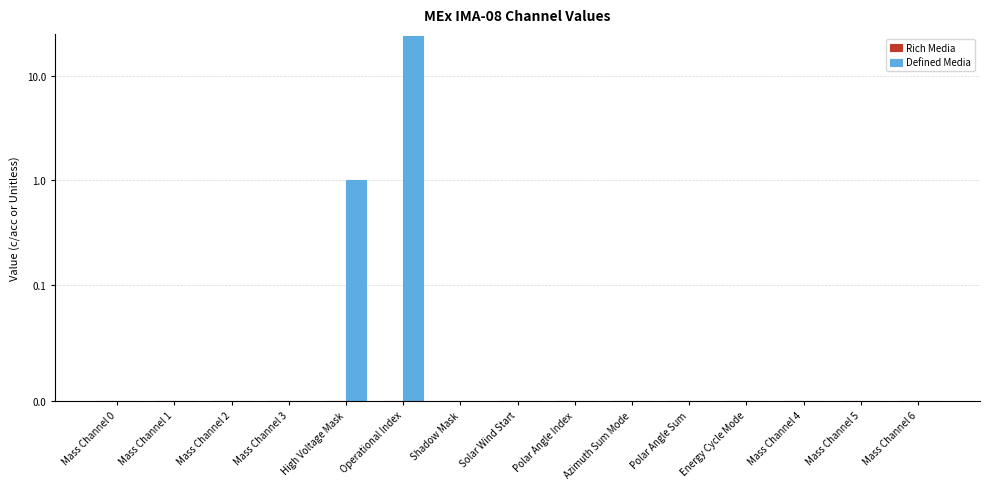

Reading left to right, extract all data points from this chart.

Rich Media: 0	0	0	0	0	0	0	0	0	0	0	0	0	0	0
Defined Media: 0	0	0	0	1	24	0	0	0	0	0	0	0	0	0